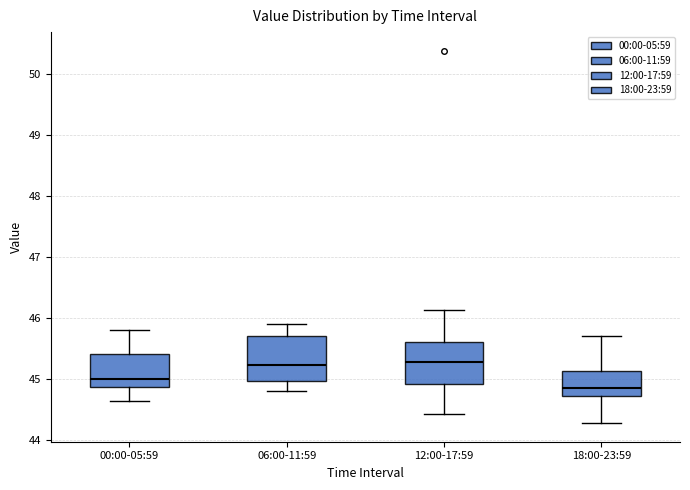

Reading left to right, transcribe this box plot: for each box, give where its median line is, the range the box spans, and where its two whiskers end, as read against the y-axis. The values are not printed on the chart, so give them approximately, as read against the axis.

00:00-05:59: median 45.0, box 44.9 to 45.4, whiskers 44.6 to 45.8
06:00-11:59: median 45.2, box 45.0 to 45.7, whiskers 44.8 to 45.9
12:00-17:59: median 45.3, box 44.9 to 45.6, whiskers 44.4 to 46.1
18:00-23:59: median 44.9, box 44.7 to 45.1, whiskers 44.3 to 45.7